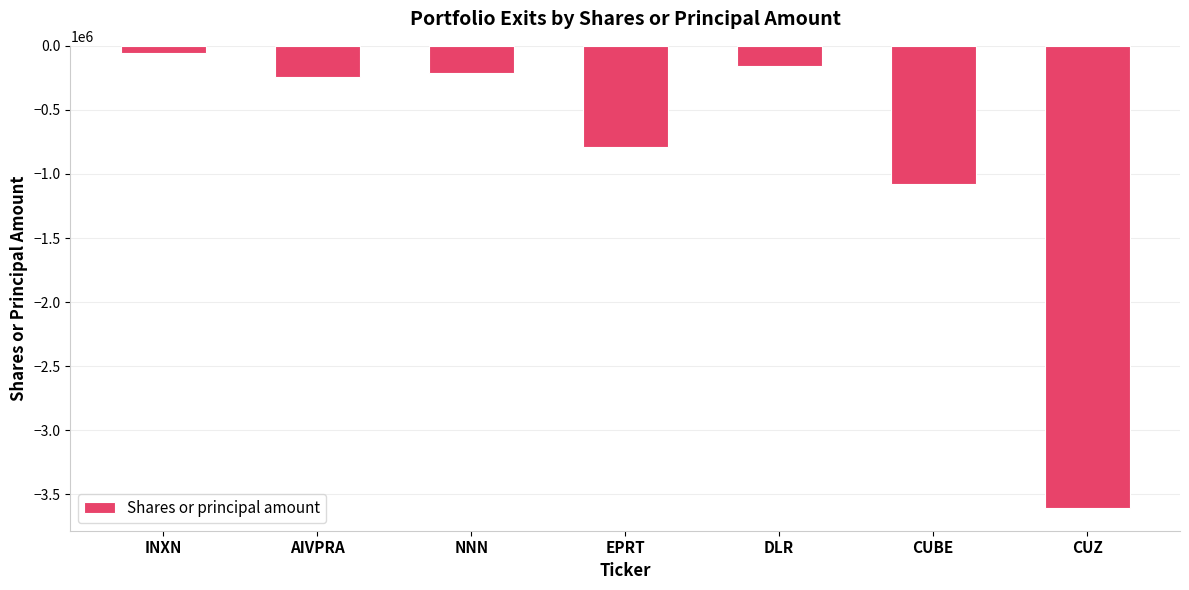

What is the label of the 6th bar from the left?

CUBE